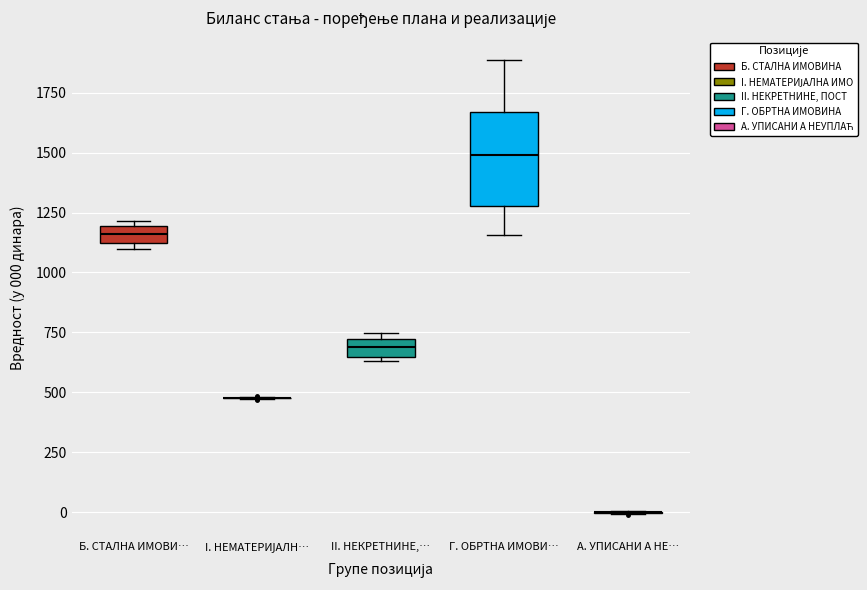

Which box is the tallest, from its lower edge to its upper edge?

Г. ОБРТНА ИМОВИ…